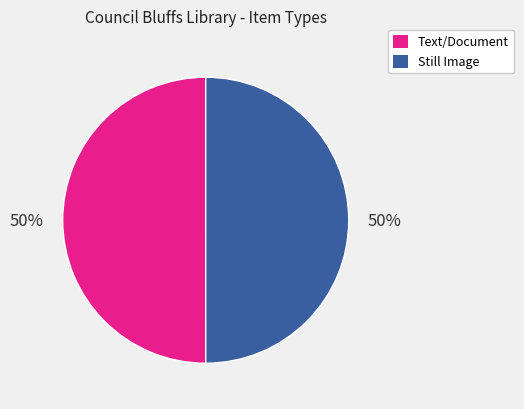

To the nearest percent, what percentage of the pie is Still Image?

50%